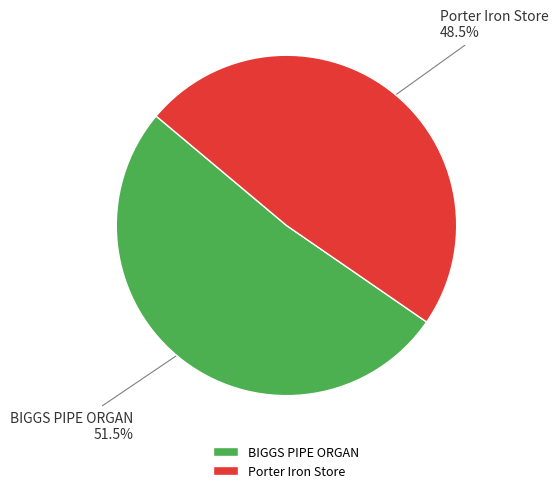

What is the ratio of the value at BIGGS PIPE ORGAN to the value at Porter Iron Store?

1.1